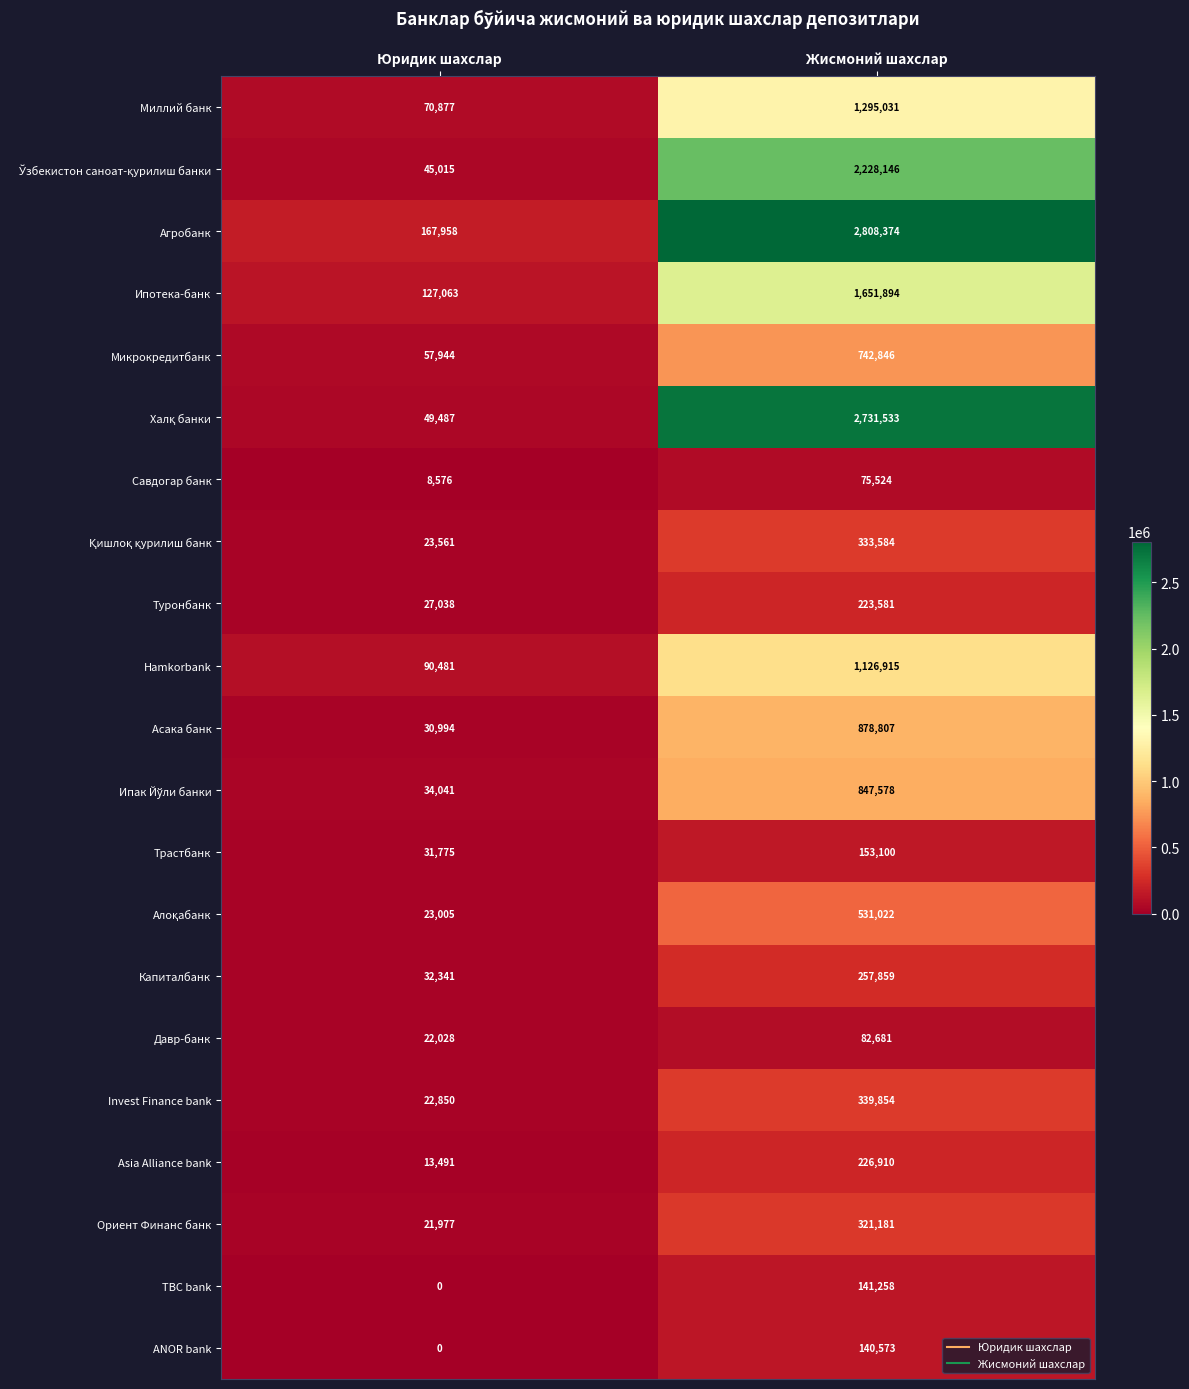

What is the total value across all series at Жисмоний шахслар?

17138251